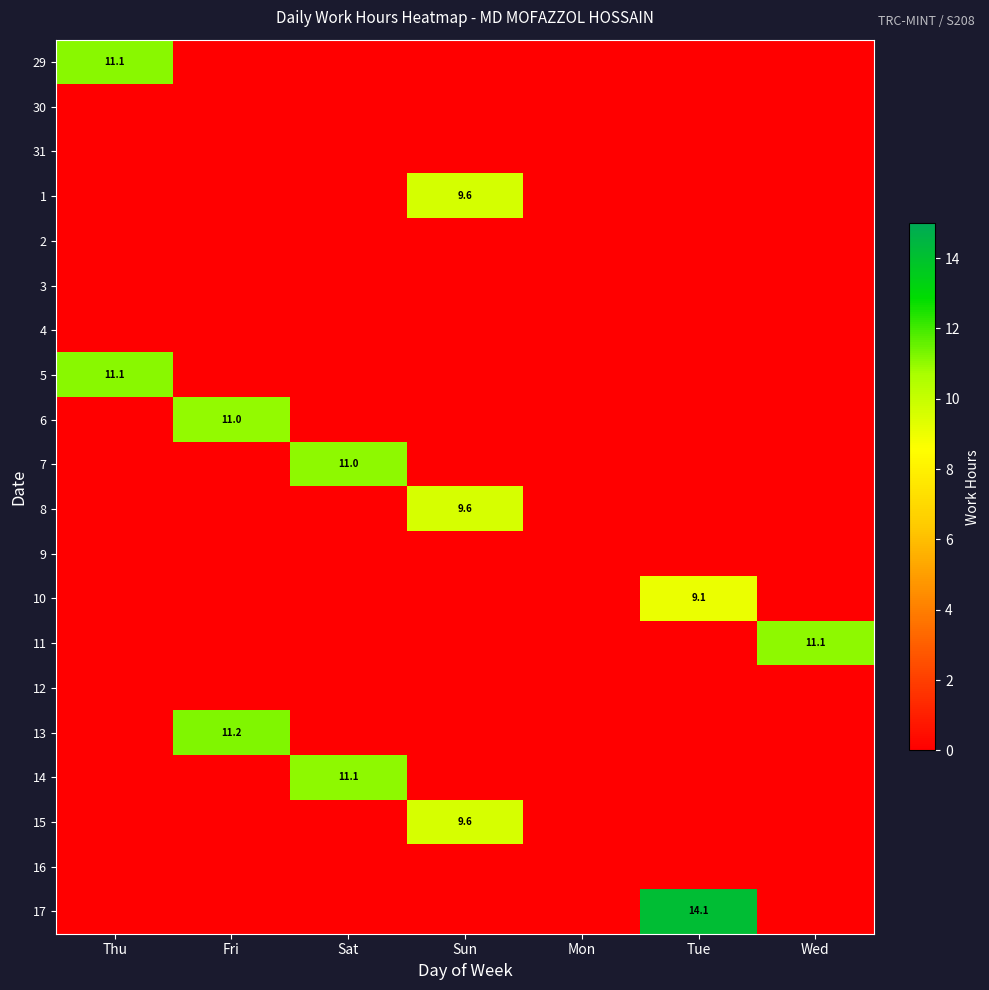

Is the value of 17 at Thu greater than the value of 16 at Fri?

No